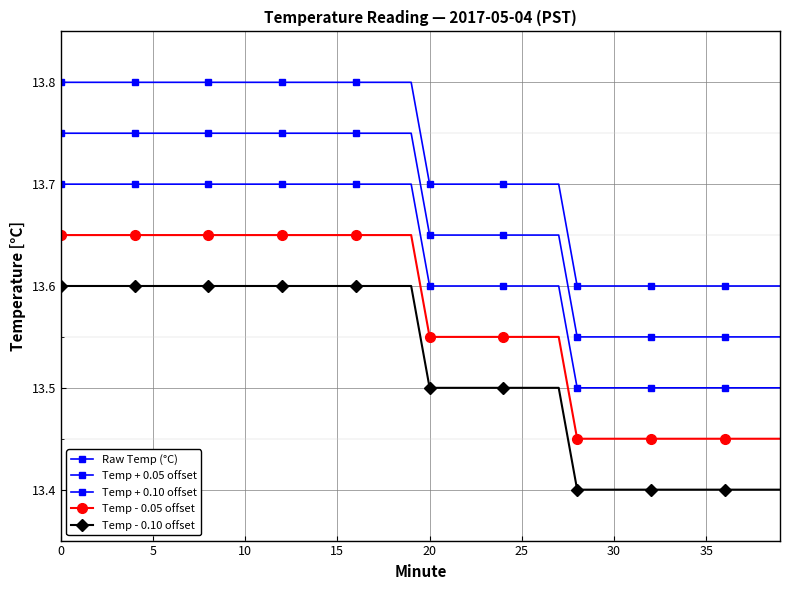

True or false: Temp - 0.05 offset and Temp - 0.10 offset cross at least once.

False